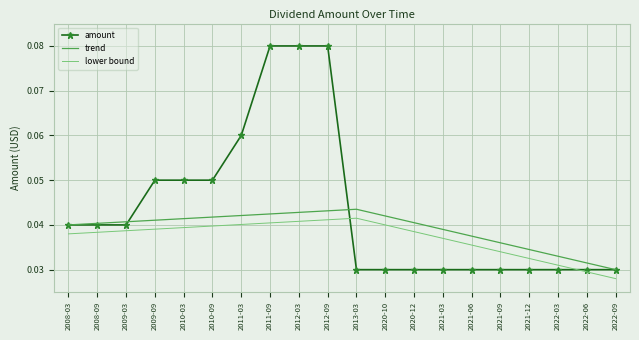

The lower bound series shows 0.1 at 2009-09. True or false?

False